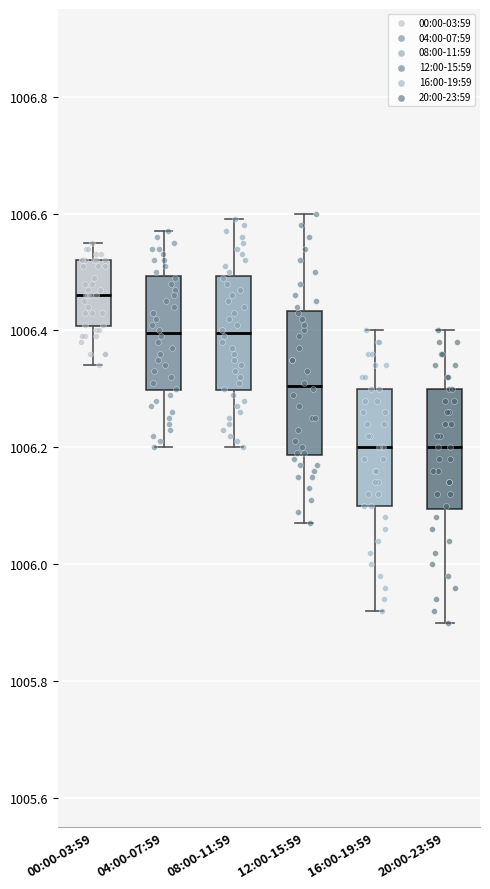

Comparing the boxes themselves (not the whiskers), which one is the tallest?

12:00-15:59